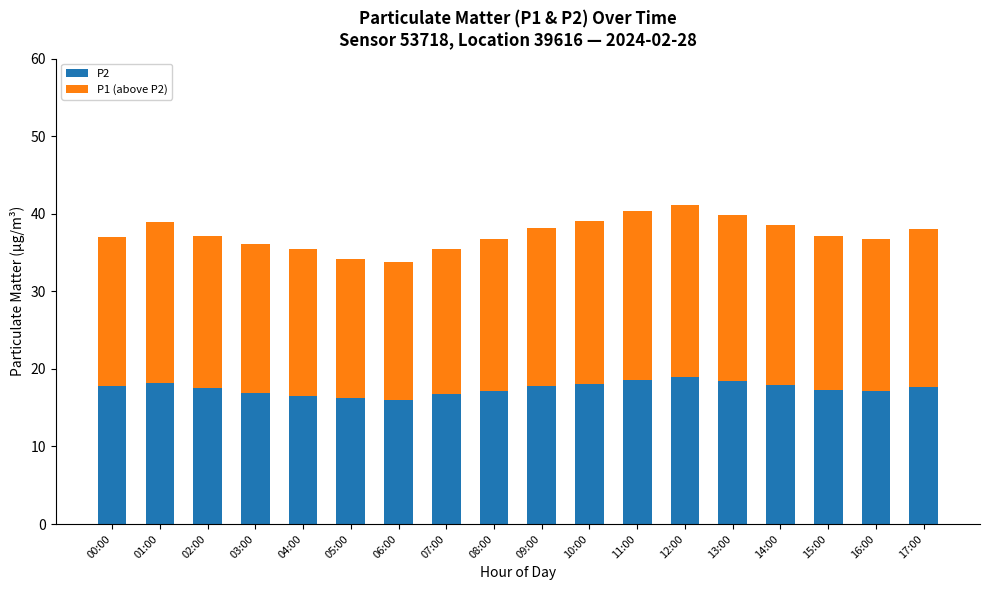

How many distinct data groups are displayed?

2